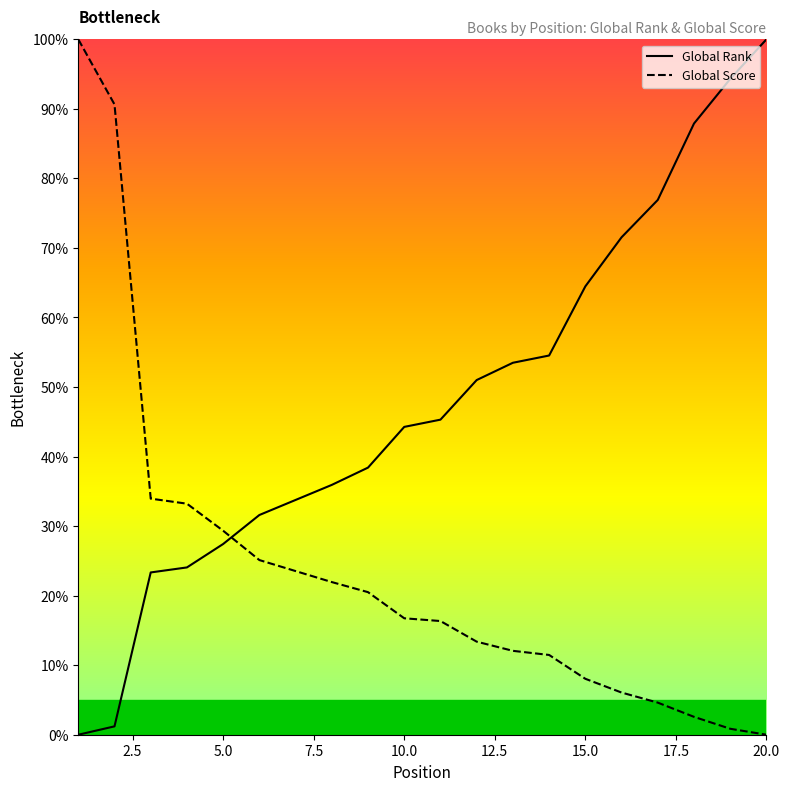

True or false: Global Score and Global Rank intersect in this chart.

True